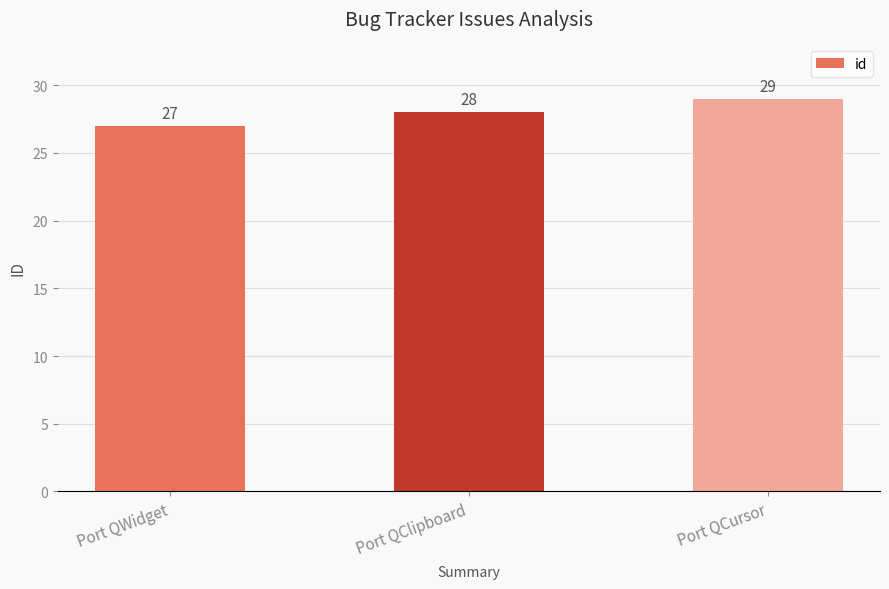

What is the greatest value displayed?

29